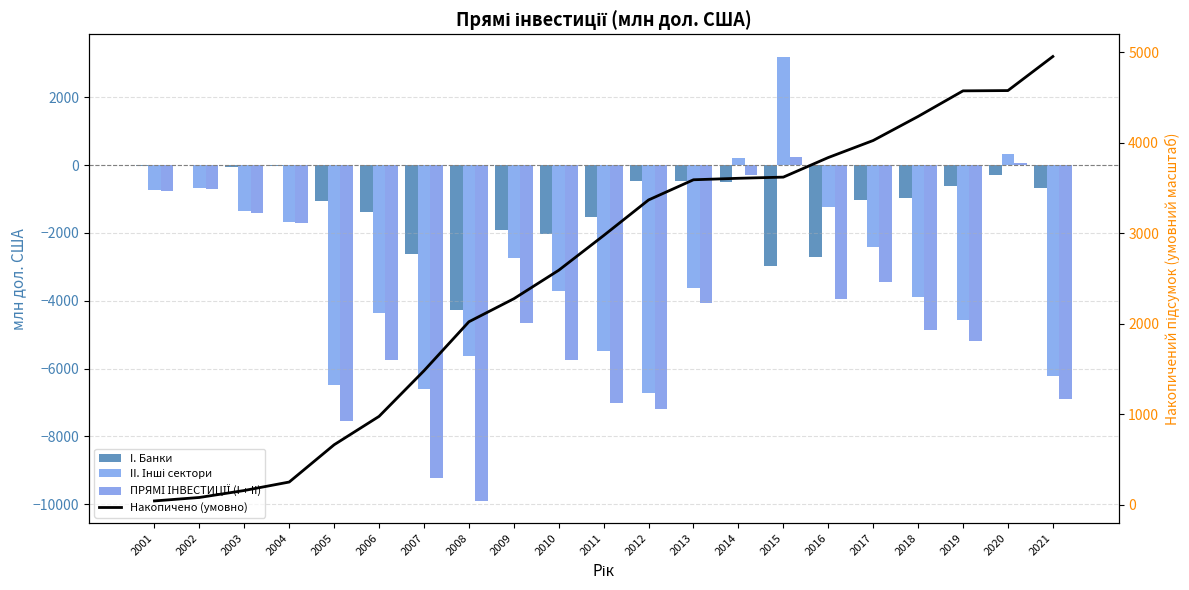

Where does the Накопичено (умовно) series first go above 2973?

2011